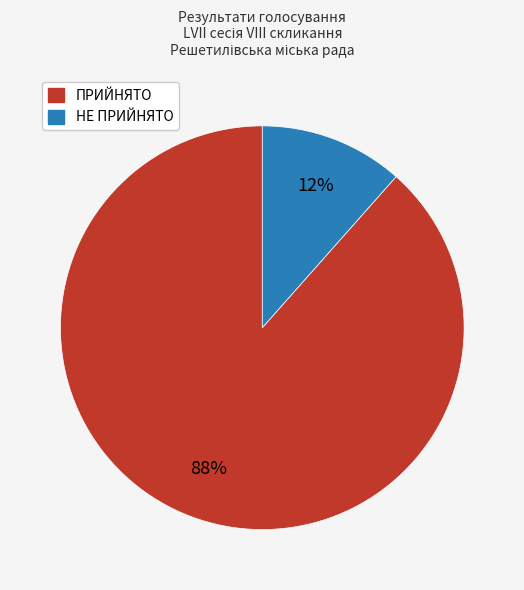

Is ПРИЙНЯТО the majority of the pie?

Yes